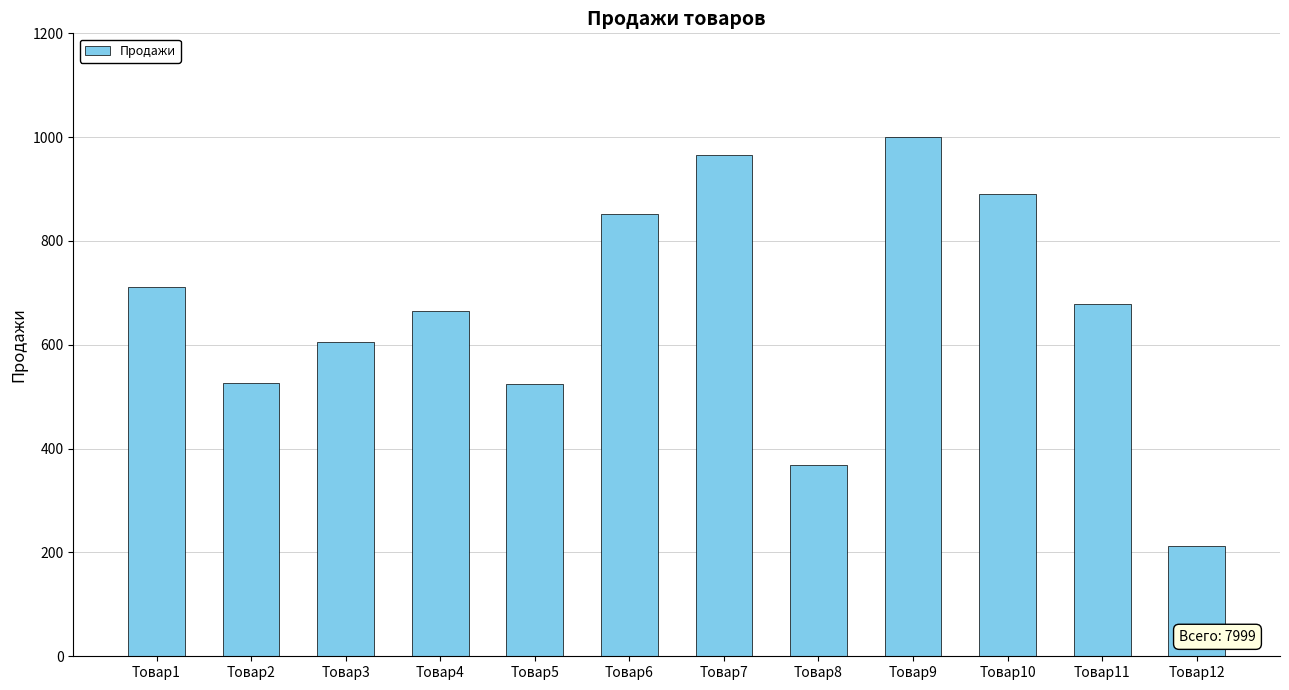

Which label corresponds to the largest value in the chart?

Товар9